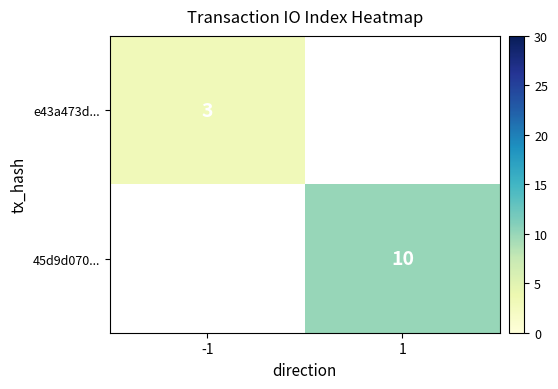

The 45d9d070... series shows 10 at 1. True or false?

True